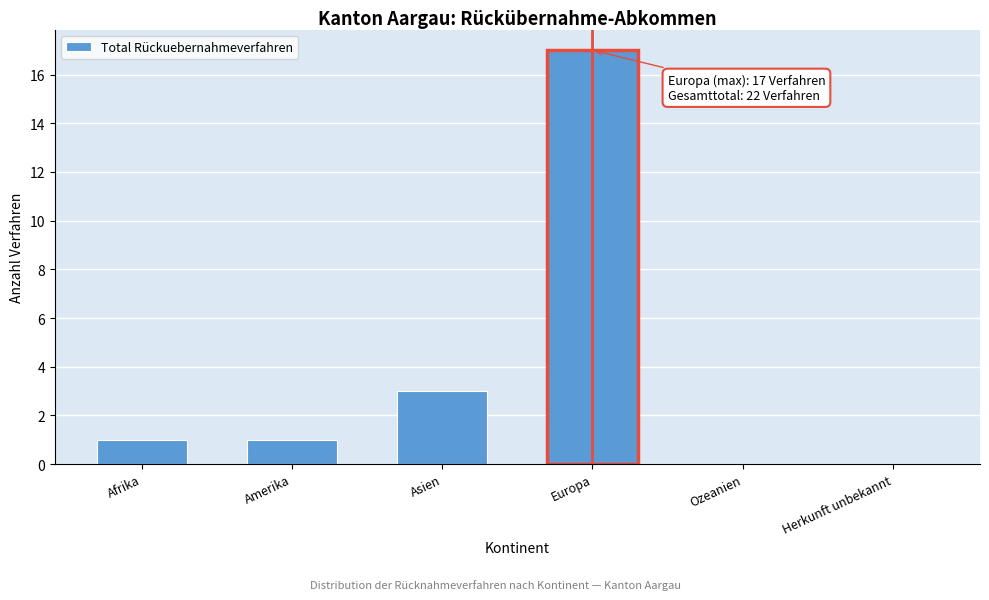

Reading right to left, transcribe all the data shown in this chart.

Herkunft unbekannt=0	Ozeanien=0	Europa=17	Asien=3	Amerika=1	Afrika=1